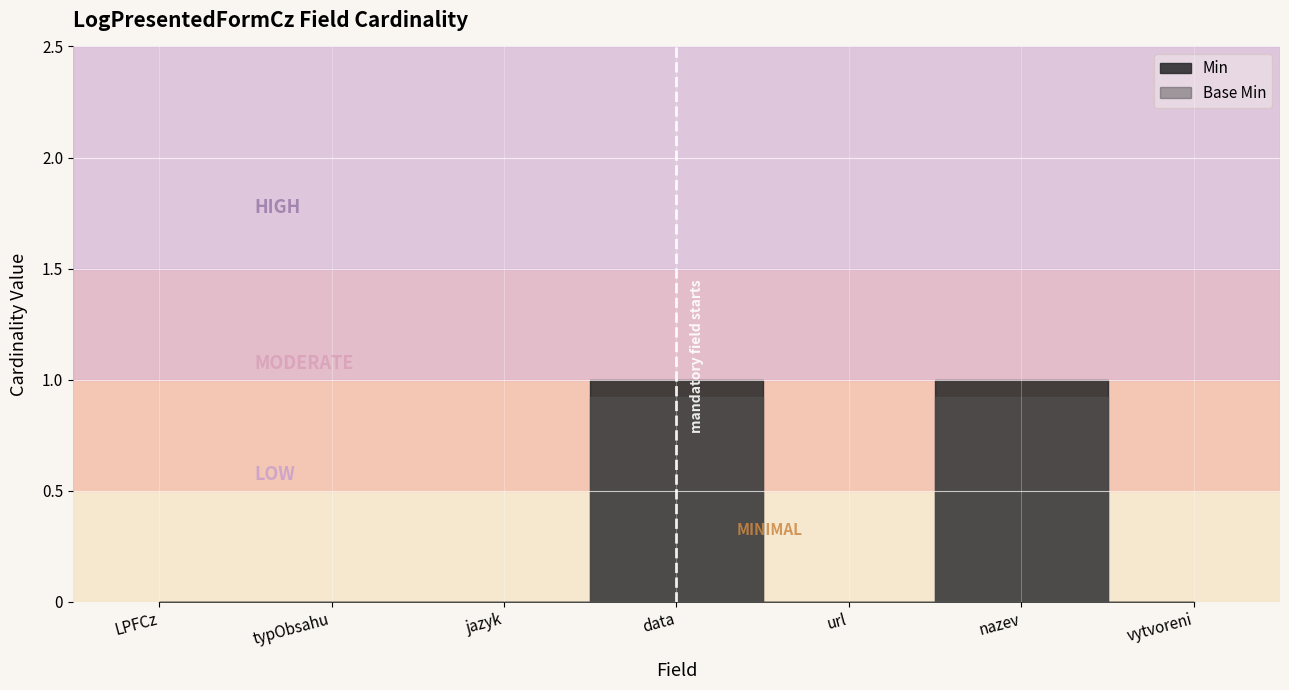

Read the Base Min value at LogPresentedFormCz.data.

1